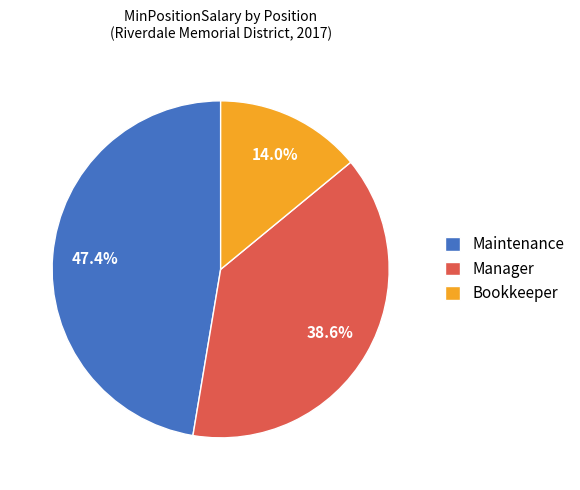

Does Maintenance account for over 50% of the chart?

No